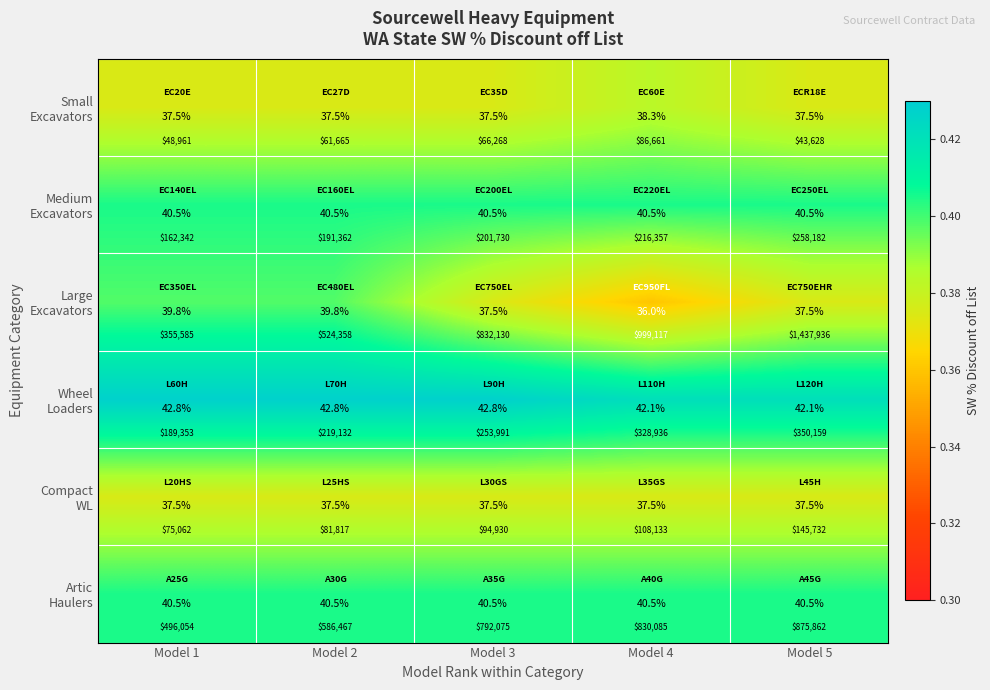

What is the approximate value of Wheel Loaders at Model 3?

0.4